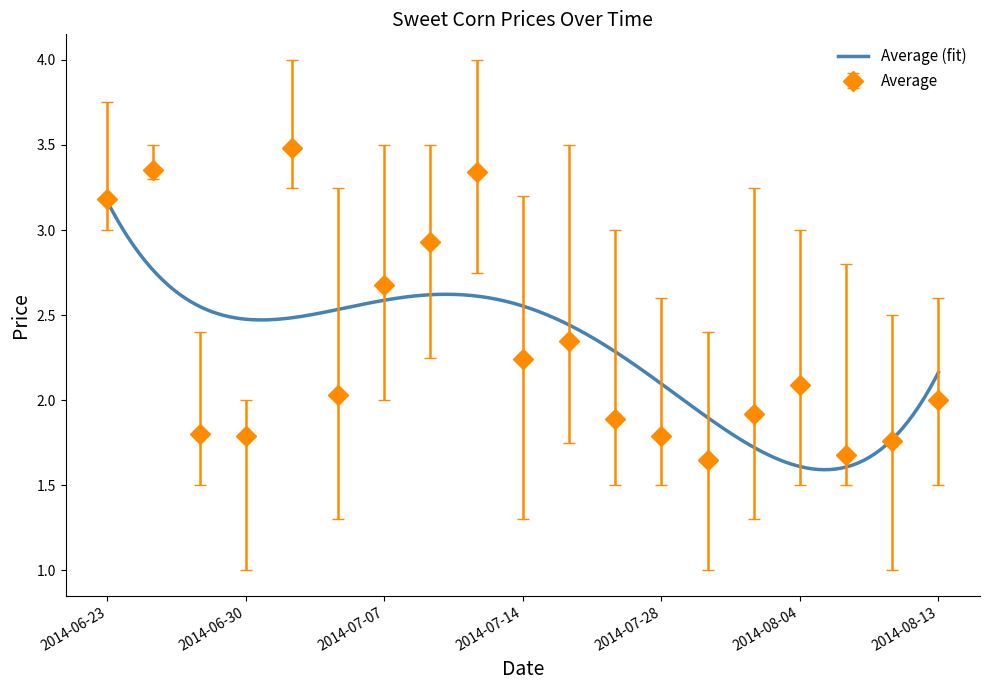

Which has a higher value, 2014-07-16 or 2014-08-01?

2014-07-16